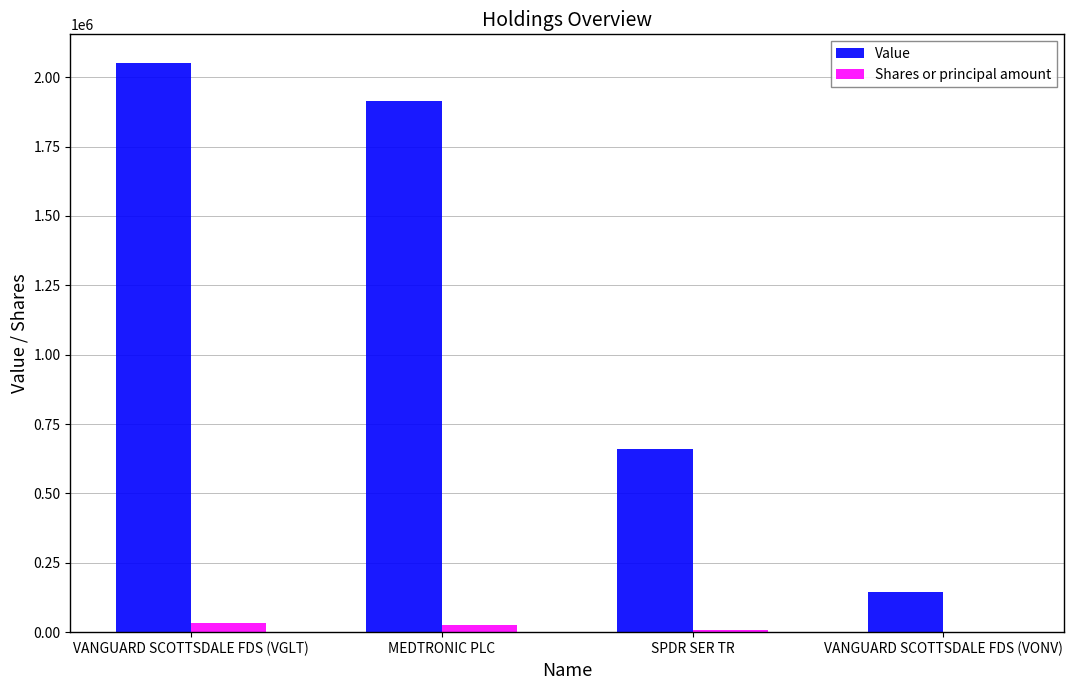

Count the number of categories in the chart.

4